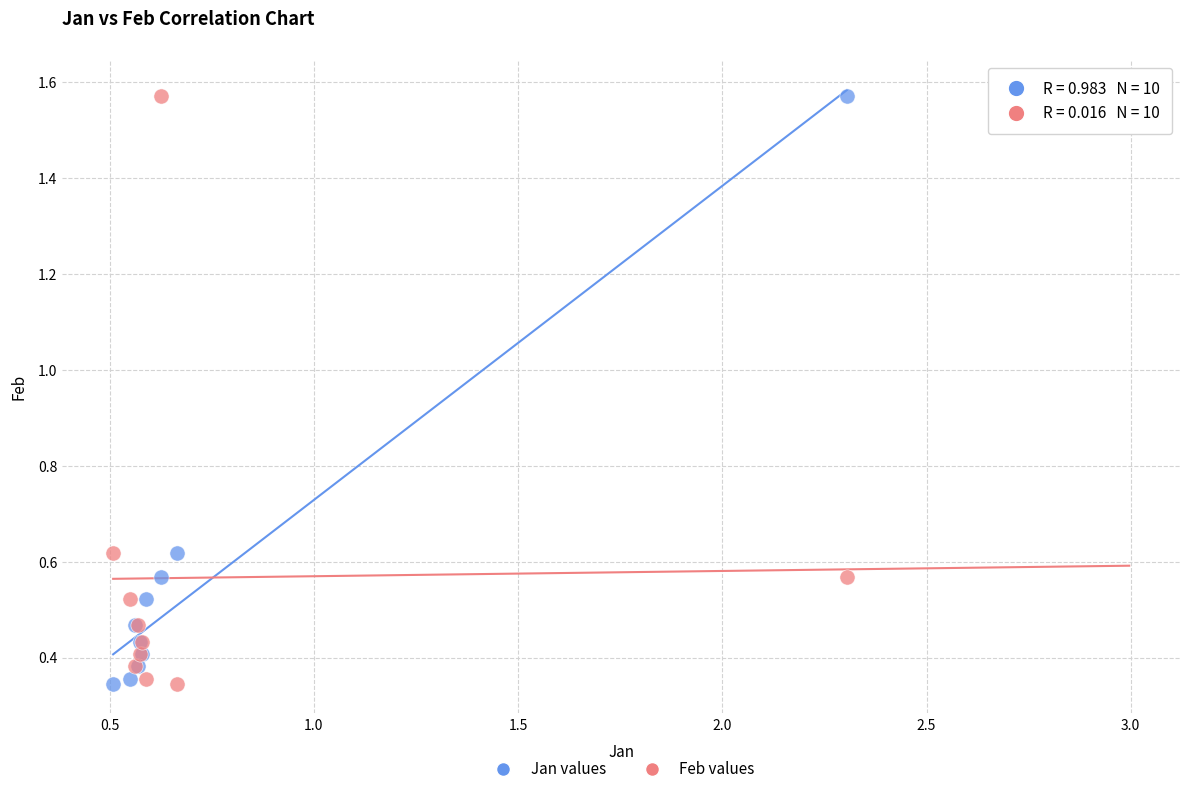

What is the X range (max minus min) for the scatter plot?

1.8